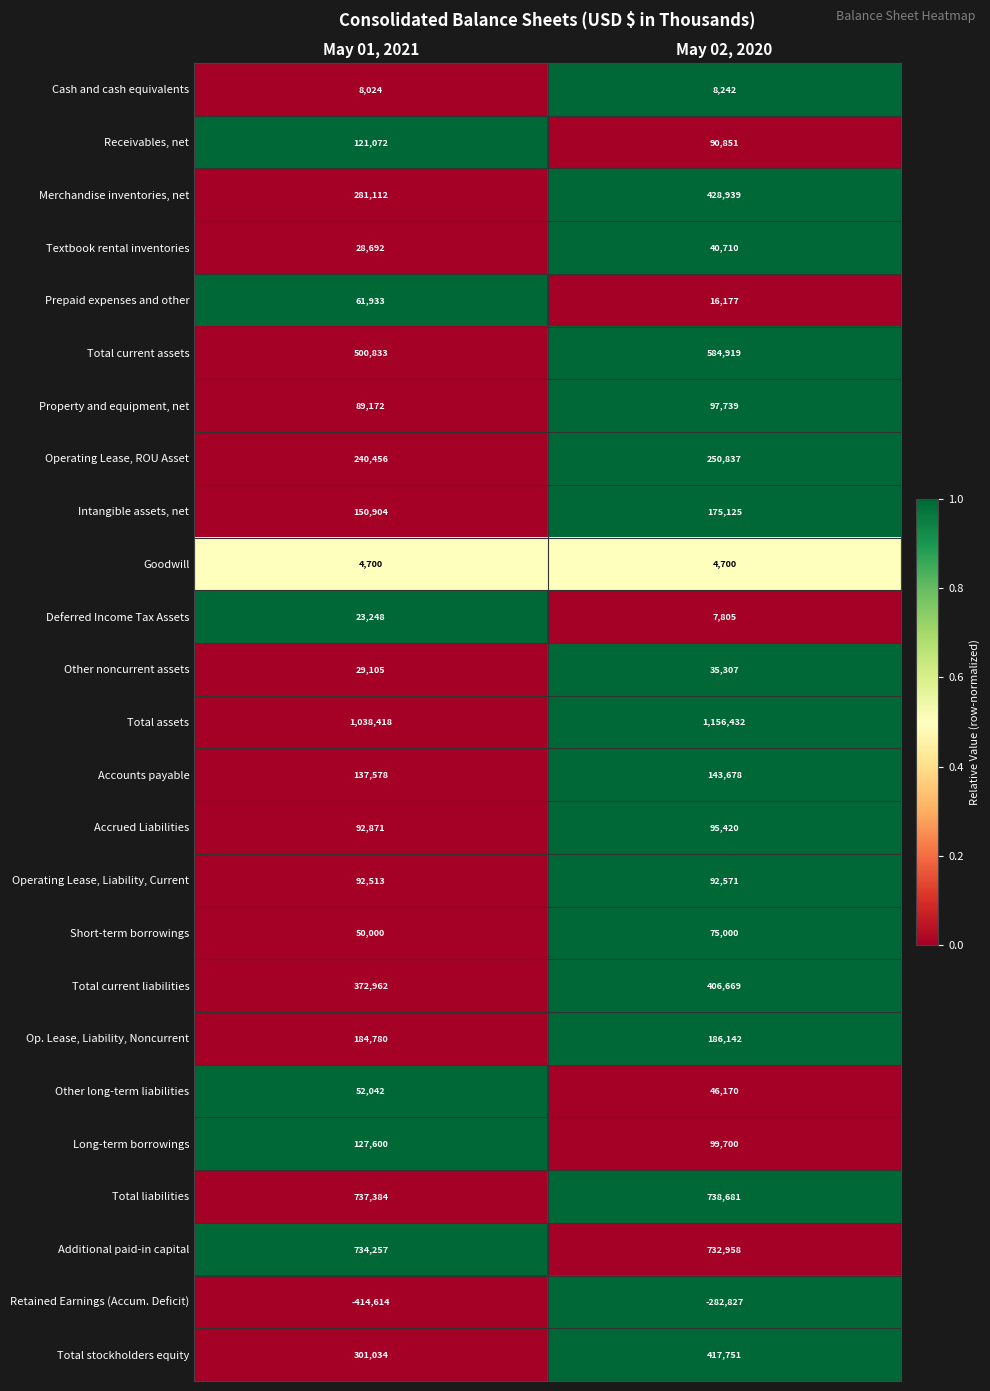

What is the total value across all series at May 01, 2021?

5046076